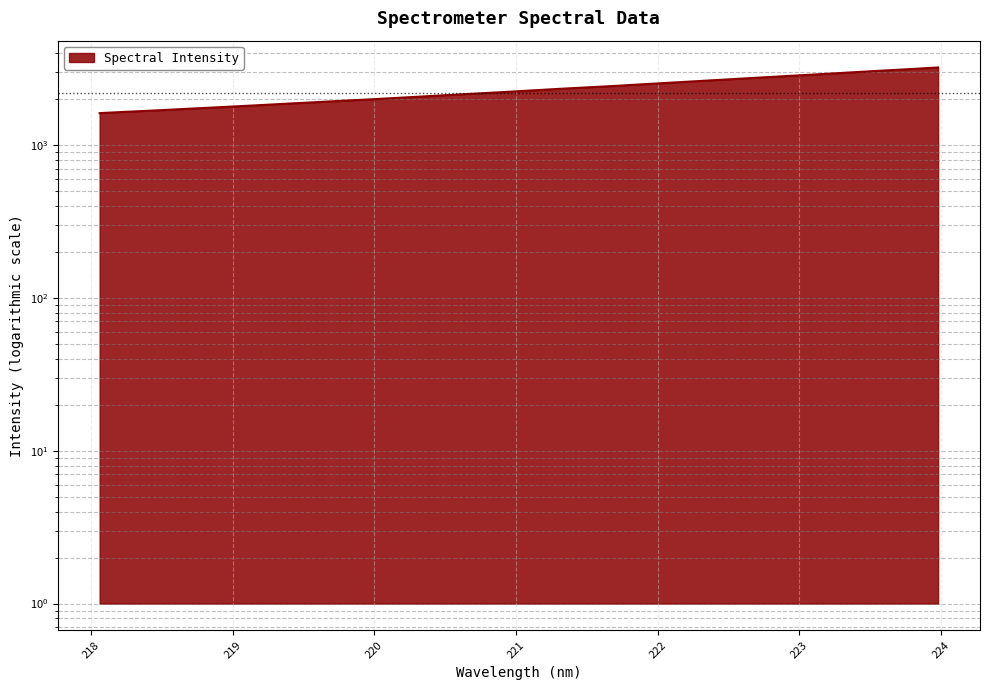

Reading left to right, extract all data points from this chart.

218.0596=1613.6	218.2508=1646.2	218.442=1678.0	218.6332=1713.6	218.8244=1748.3	219.0156=1785.4	219.2067=1823.1	219.3979=1863.5	219.589=1903.1	219.7801=1944.4	219.9712=1985.6	220.1623=2029.9	220.3533=2076.8	220.5444=2124.0	220.7354=2171.3	220.9264=2219.7	221.1174=2272.6	221.3083=2326.2	221.4993=2376.6	221.6902=2428.8	221.8812=2487.7	222.0721=2546.0	222.263=2606.2	222.4538=2667.7	222.6447=2731.2	222.8355=2794.0	223.0264=2859.2	223.2172=2925.3	223.408=2994.9	223.5987=3065.0	223.7895=3134.8	223.9802=3208.9